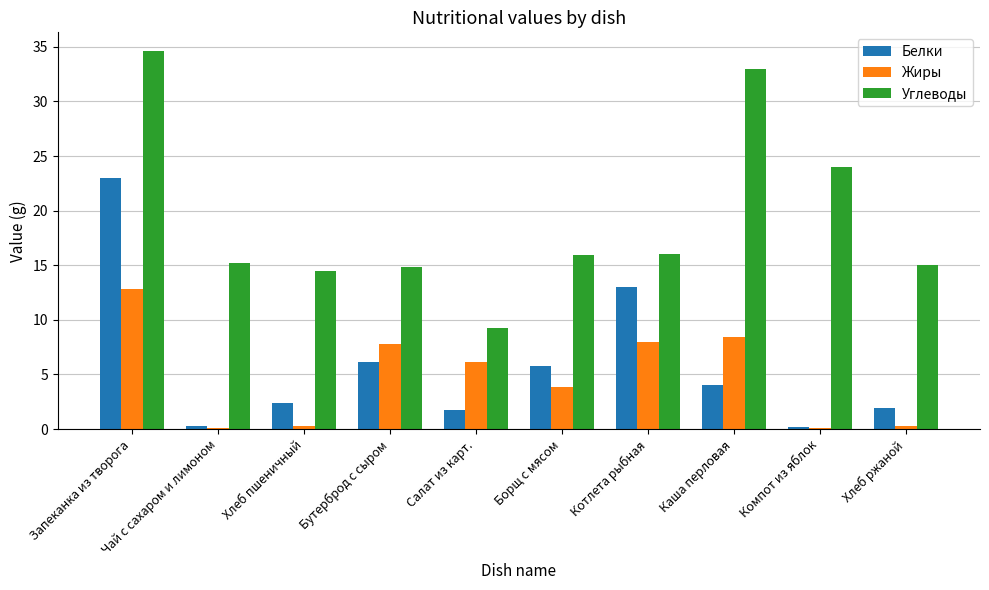

What is the sum of the Белки values at Борщ с мясом and Запеканка из творога?

28.8